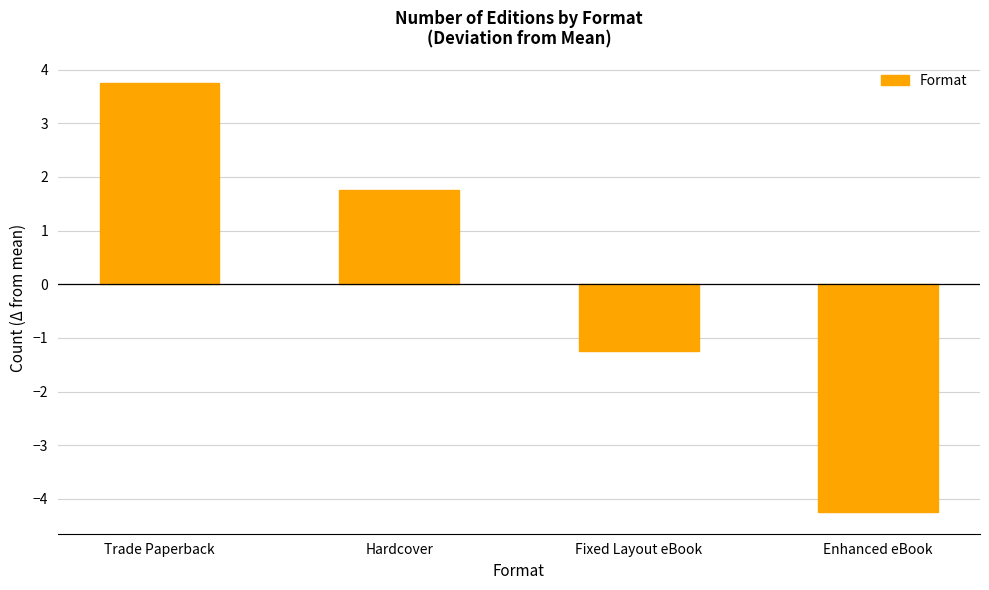

True or false: the data shows 1.8 at Hardcover.

True